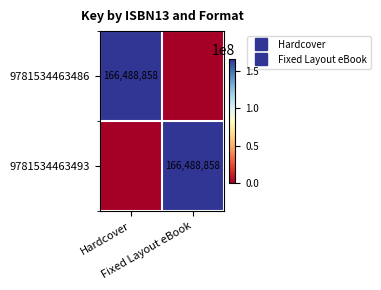

At which label is 9781534463493 closest to 83244429?

Hardcover